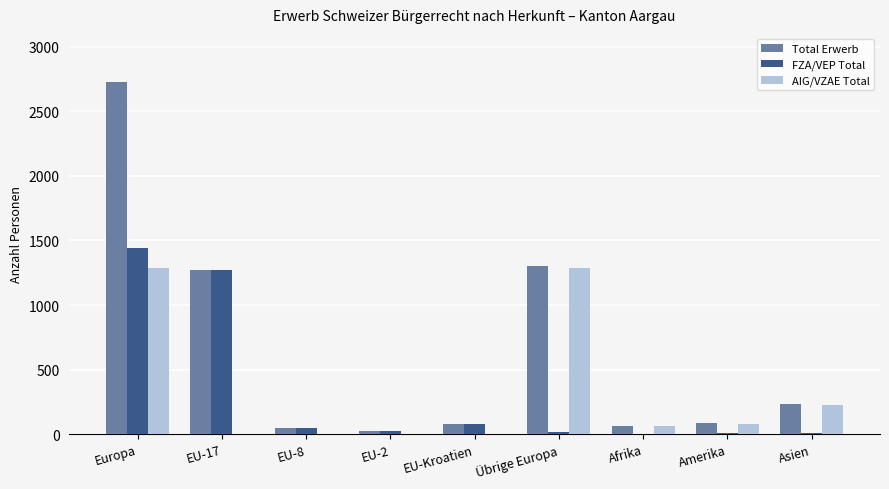

Where is Total Erwerb nearest to the value 1378?

Übrige Europa